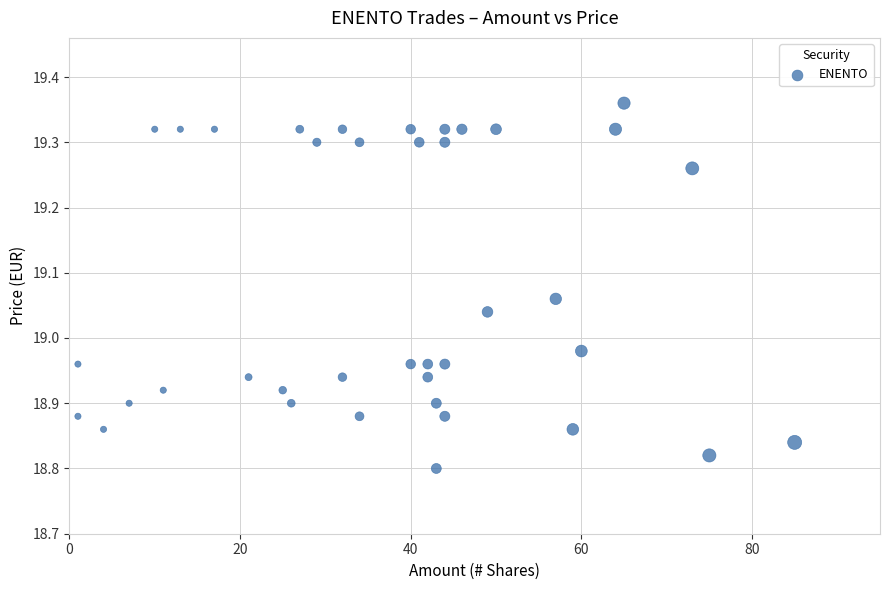

What is the range of Y values (max minus min)?

0.6